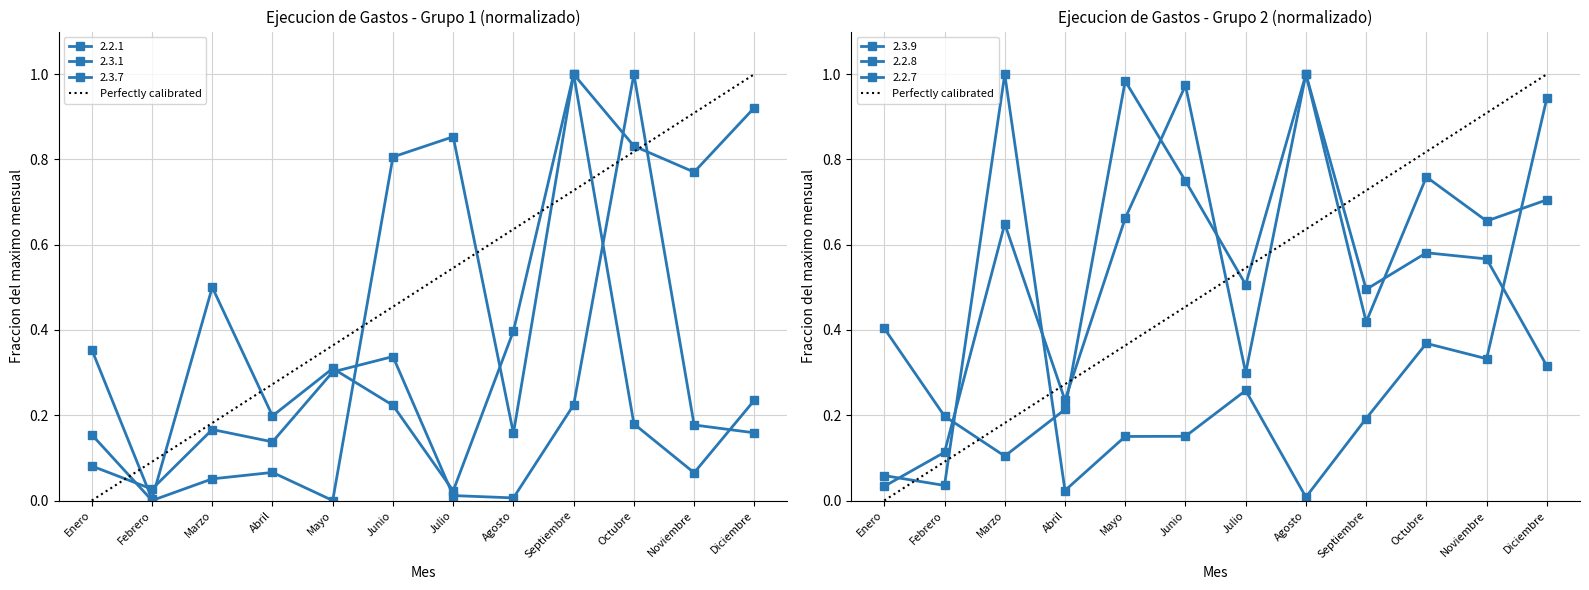

Rank the categories by value from highest to lowest.

Diciembre, Noviembre, Octubre, Septiembre, Agosto, Julio, Junio, Mayo, Abril, Marzo, Febrero, Enero